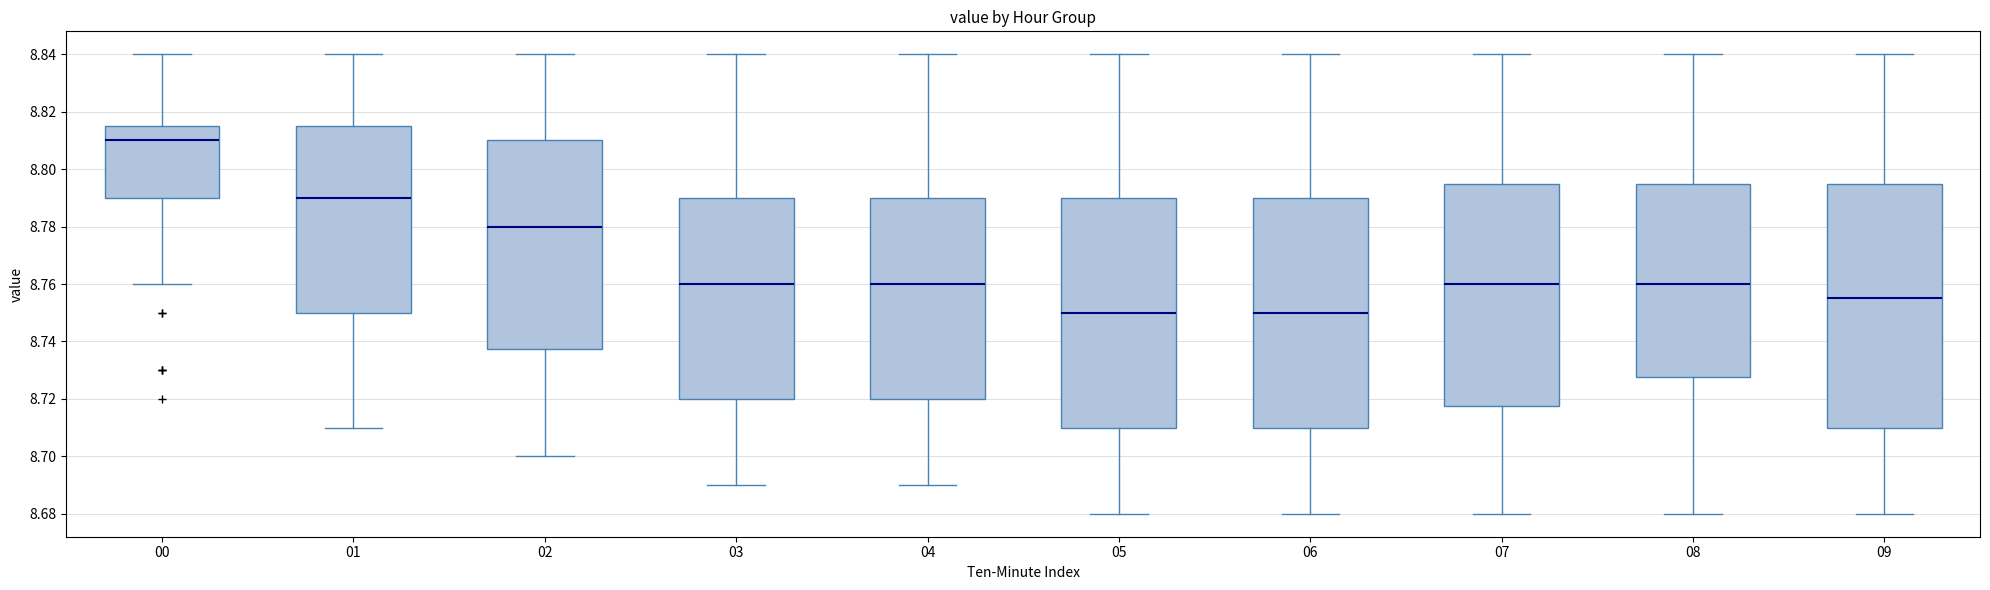

Where does the upper whisker of the box at x = 04 end on the y-axis? The values are not printed on the chart, so give them approximately, as read against the axis.

8.840